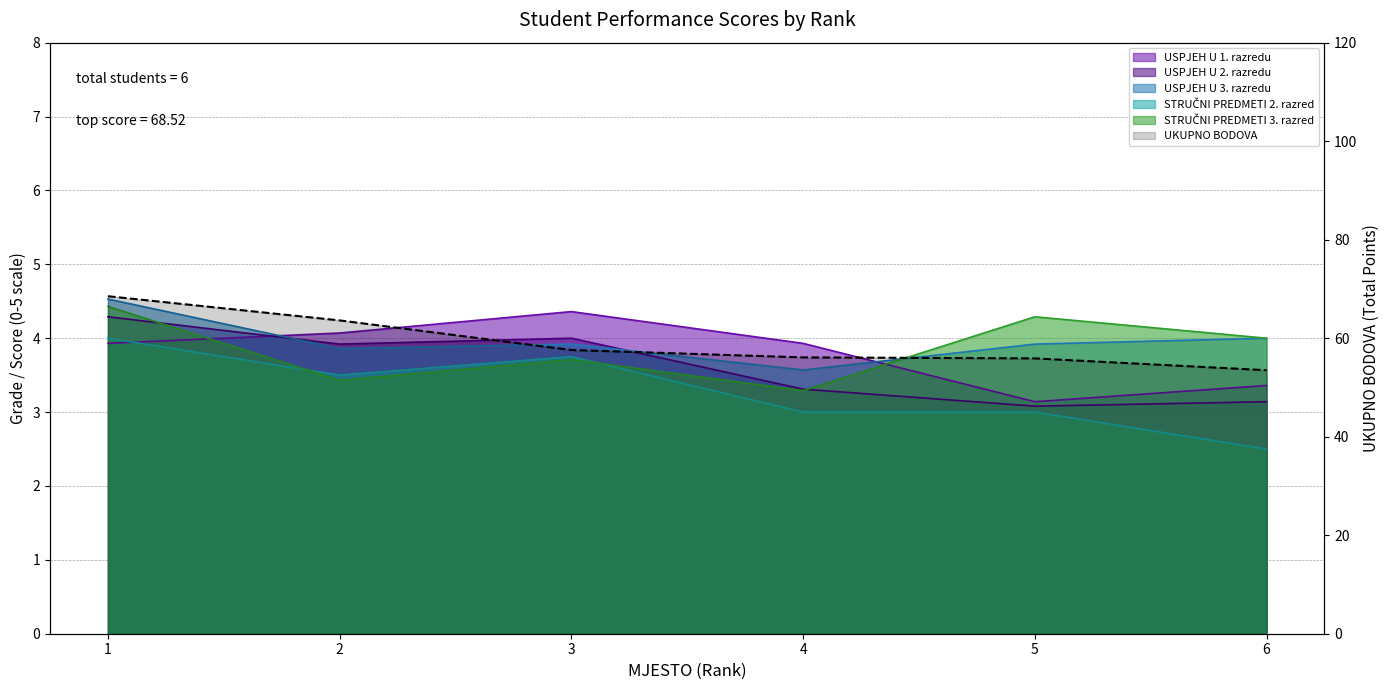

What value does the data have at 5?

55.9